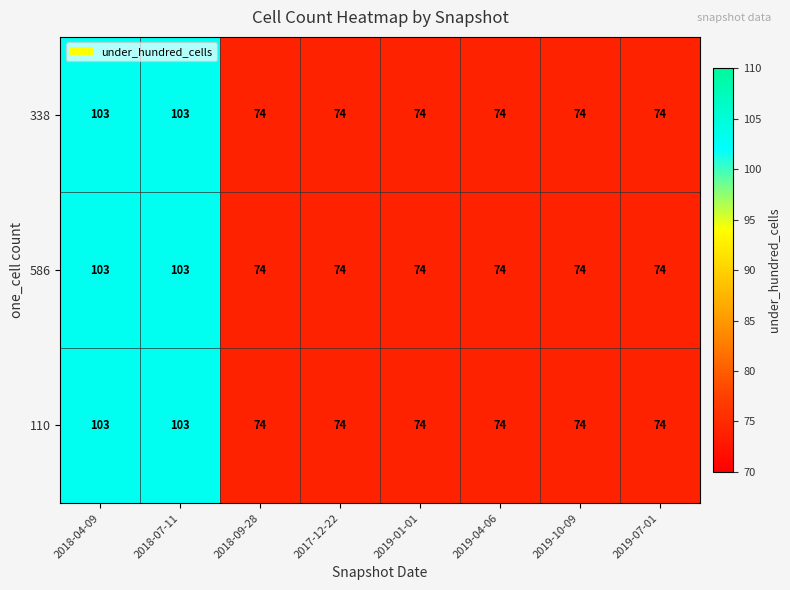

What is the maximum value shown in the chart?

103